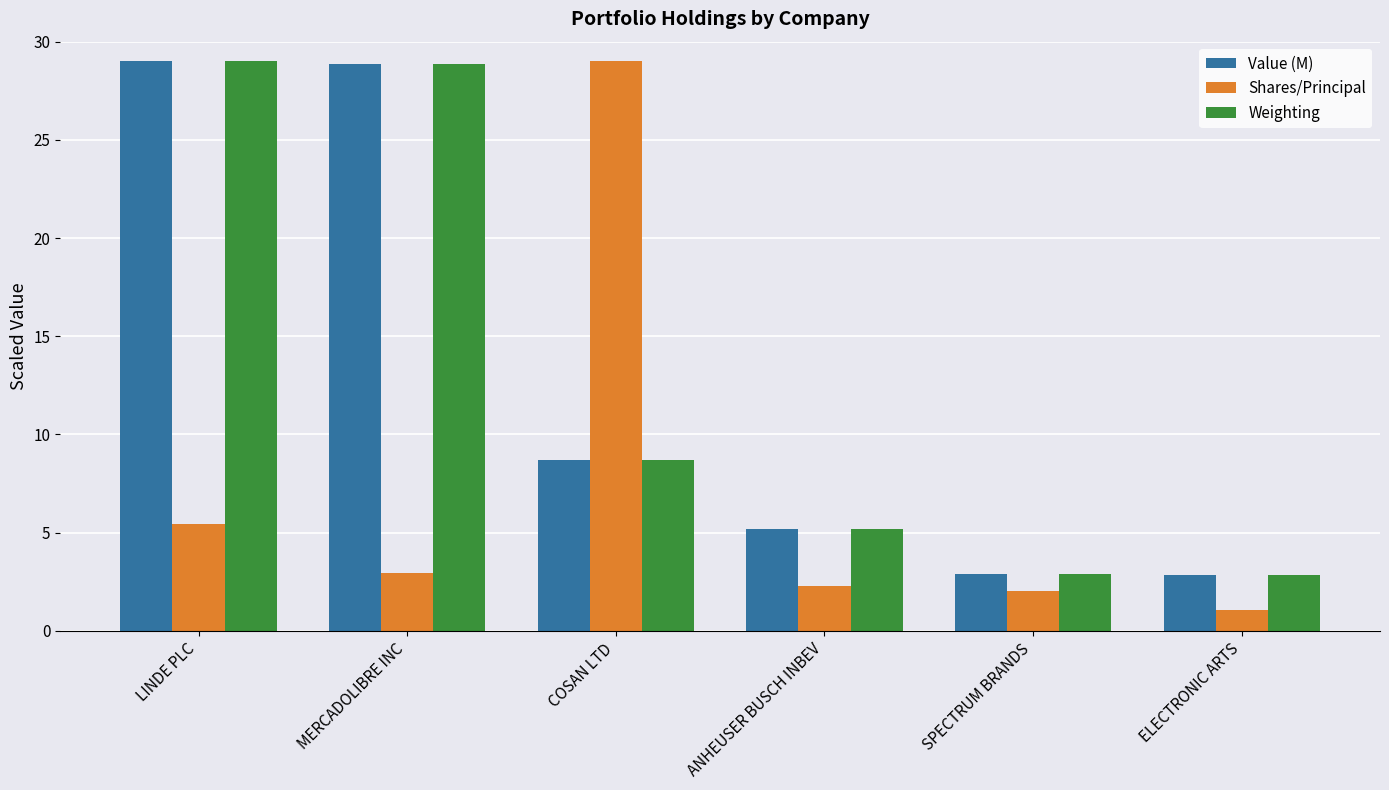

How many groups of bars are there?

6